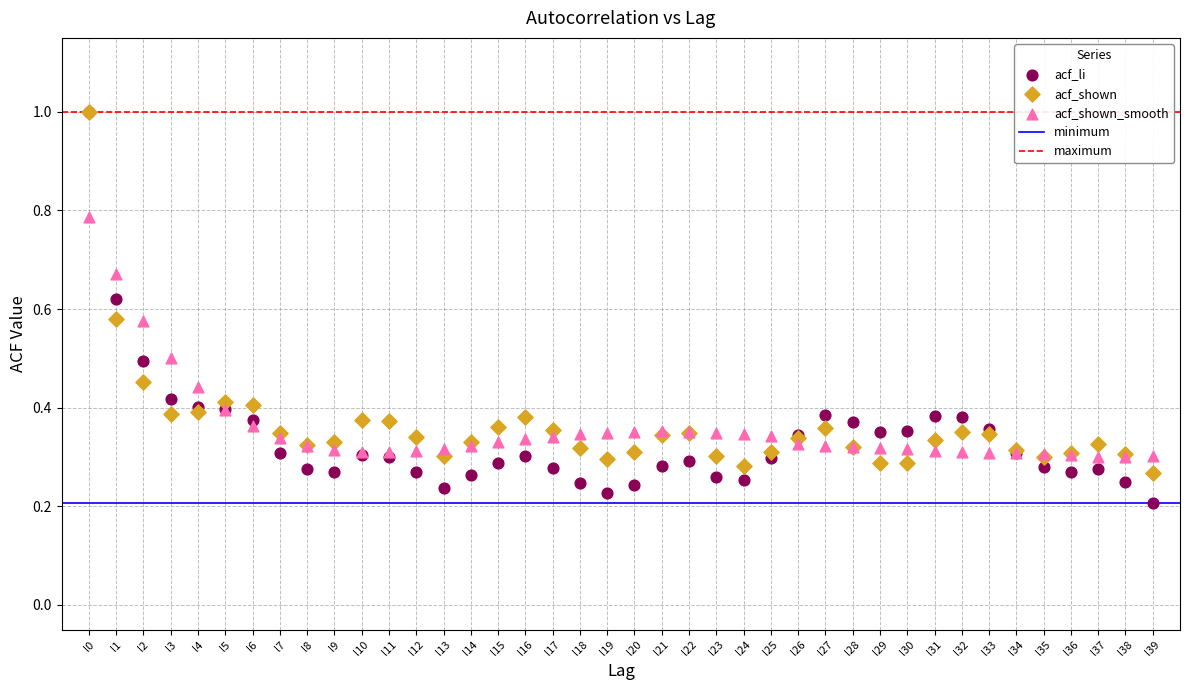

Which series contains the lowest Y value?

acf_li